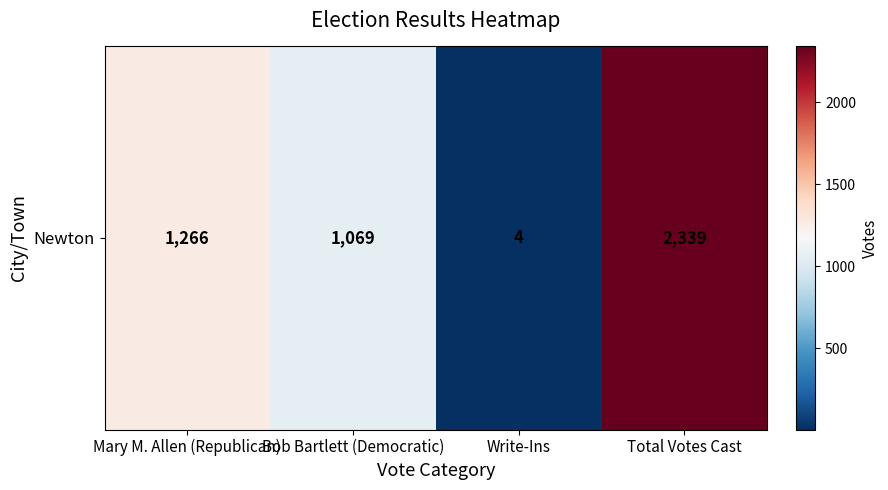

What is the sum of all values?

4678